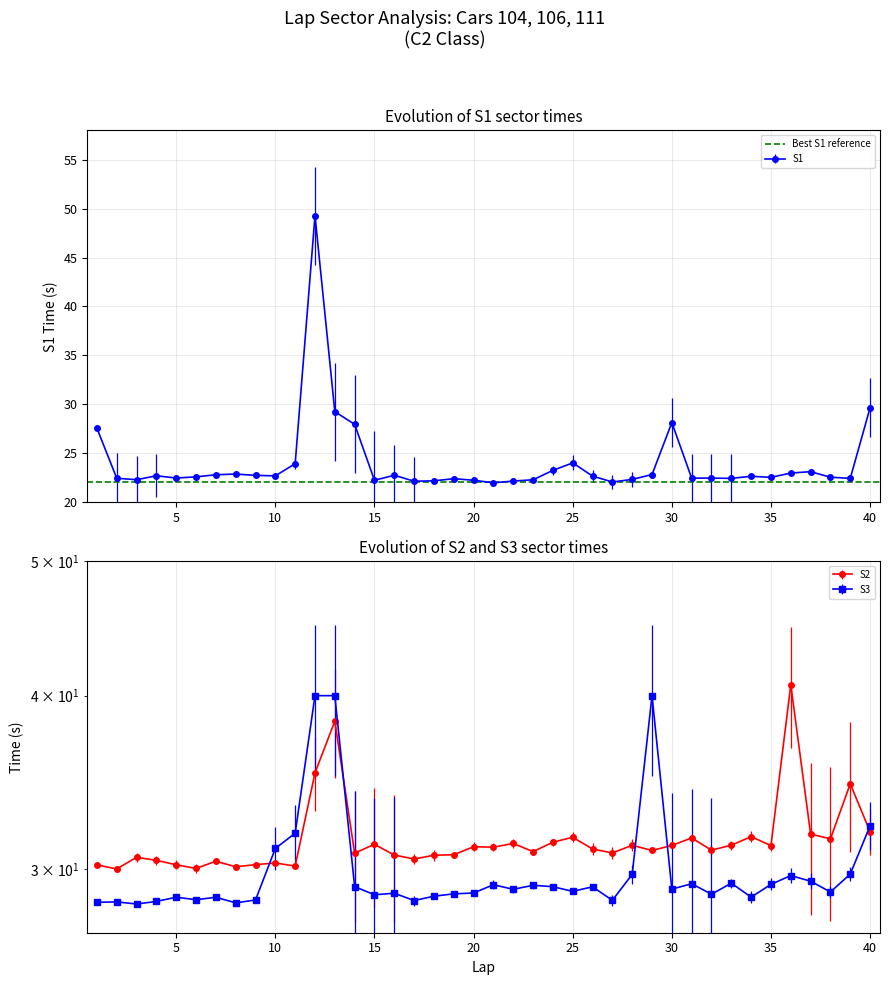

What is the difference between the S2 values at 33 and 29?

0.3